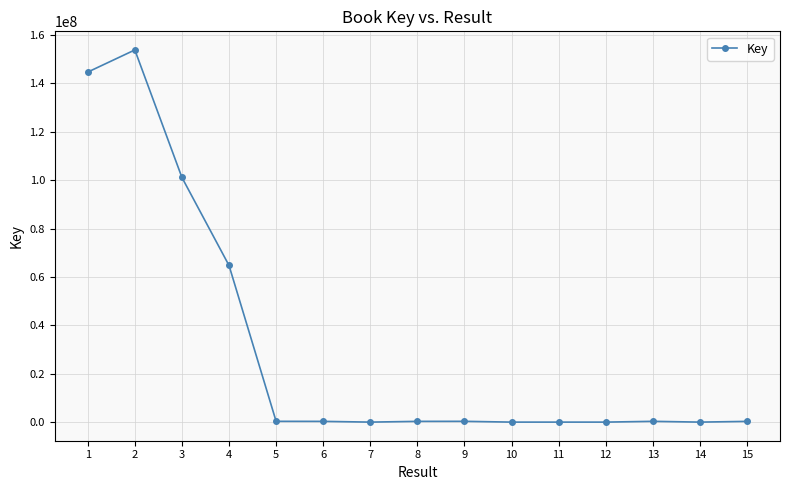

Where is the data nearest to the value 76897641?

4